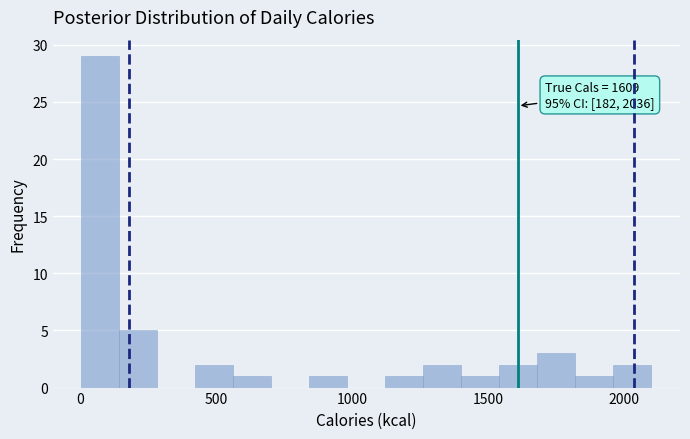

Around what value on the x-axis is the tallest bar? Give the approximate position of its centre, as read against the axis.

100